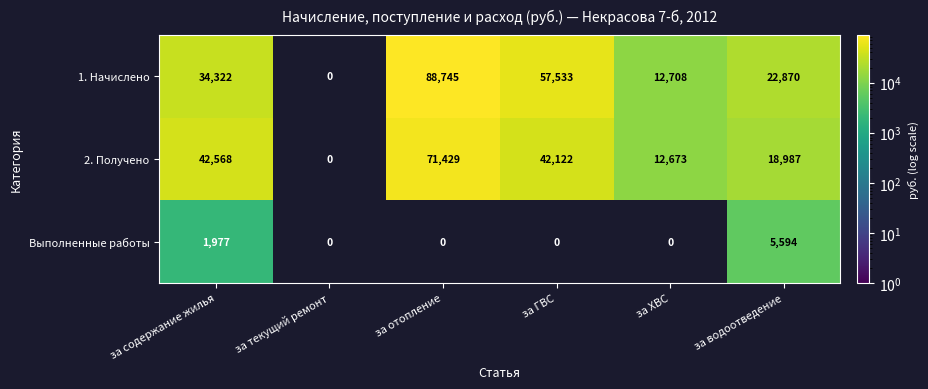

What is the maximum value shown in the chart?

88744.7